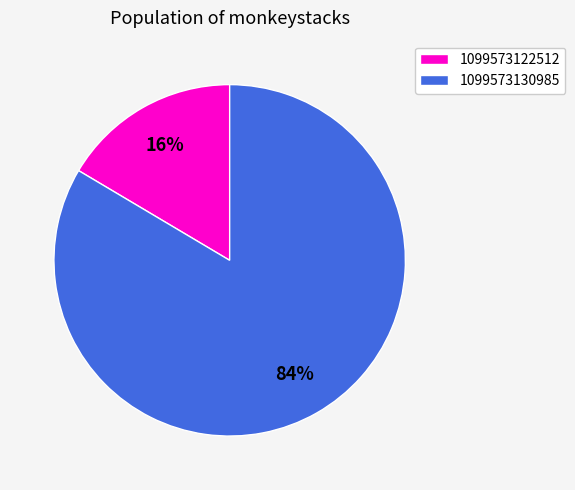

Rank the categories by value from lowest to highest.

1099573122512, 1099573130985